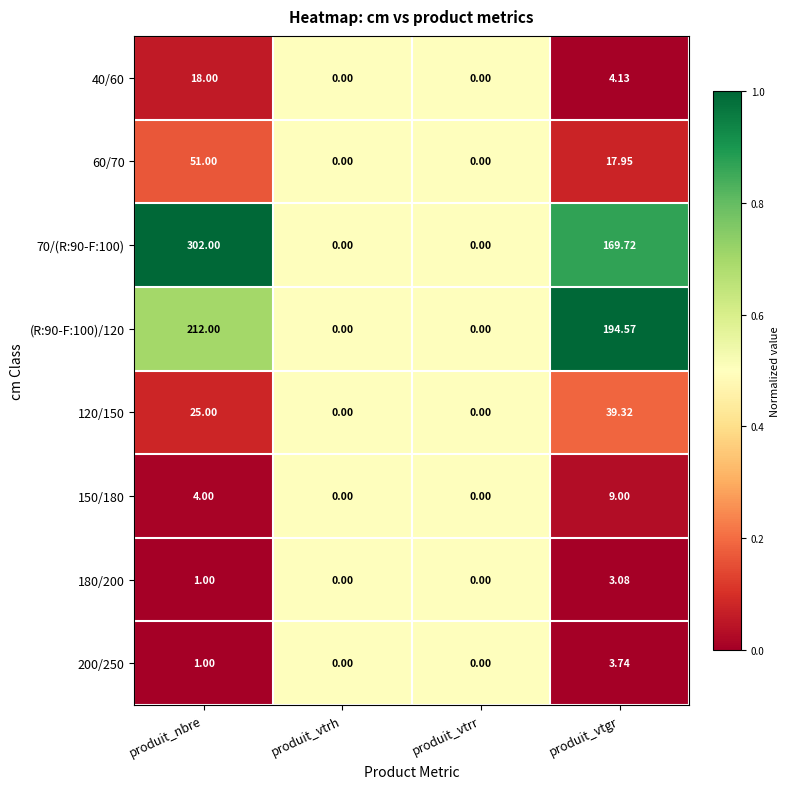

At which category is the sum across all series the highest?

produit_nbre